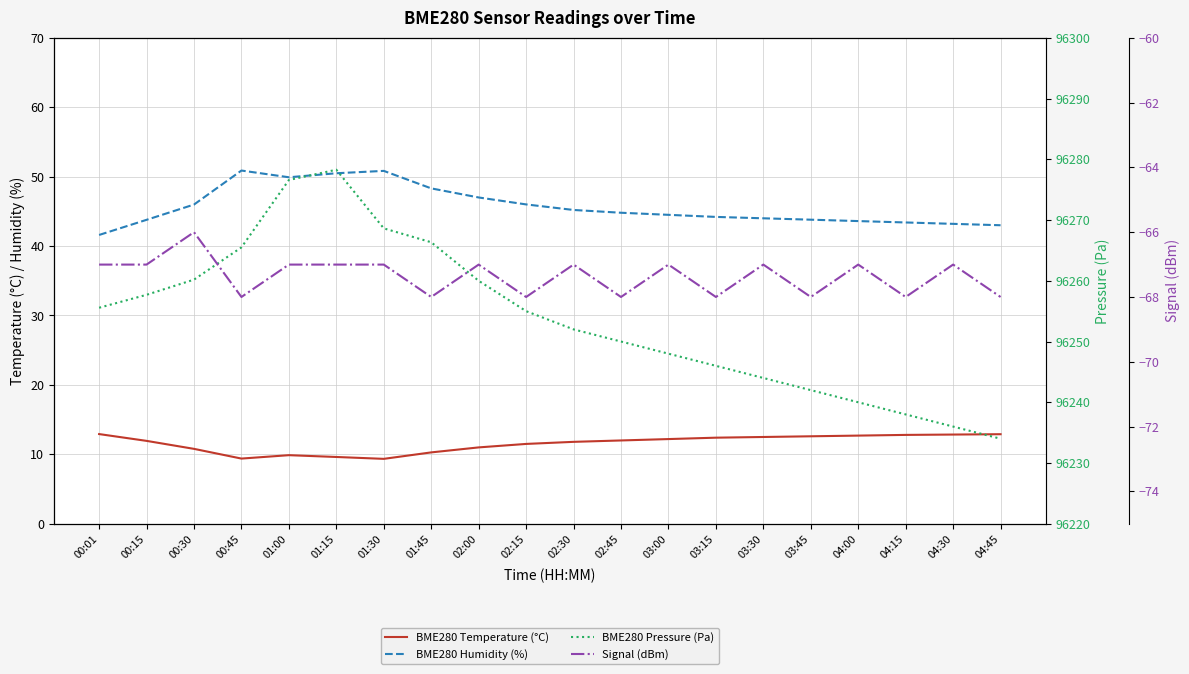

The Signal (dBm) series shows -107.6 at 04:45. True or false?

False